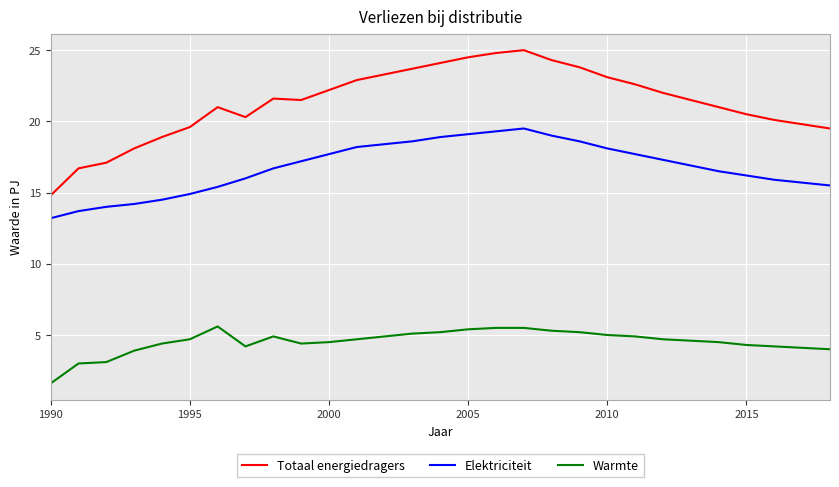

List the series in order of their peak value, lowest first.

Warmte, Elektriciteit, Totaal energiedragers